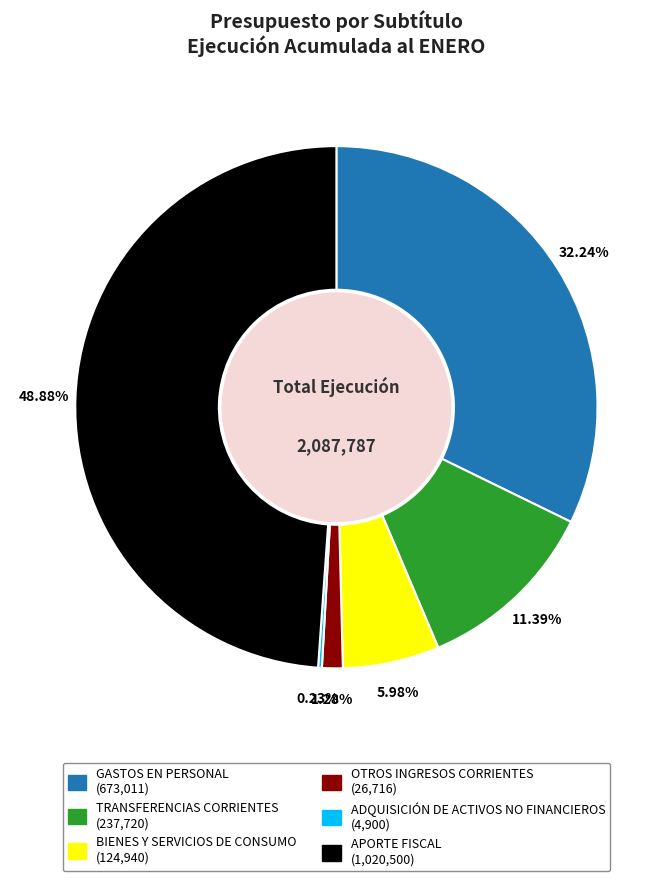

Is there any slice that represents more than half of the pie?

No